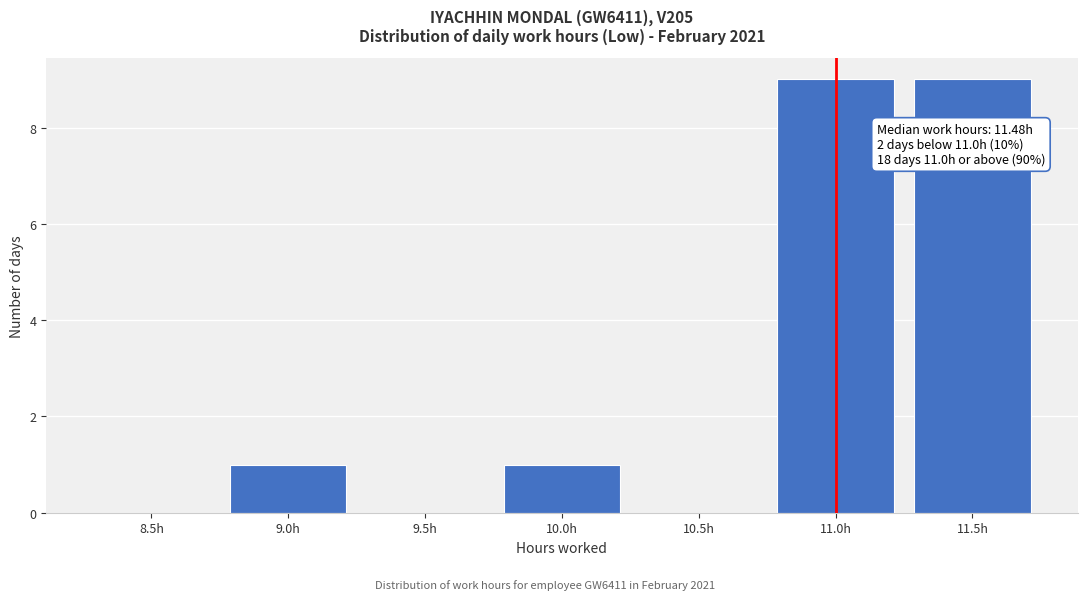

Reading right to left, list all the values displayed in this chart.

11.5h=9	11.0h=9	10.5h=0	10.0h=1	9.5h=0	9.0h=1	8.5h=0